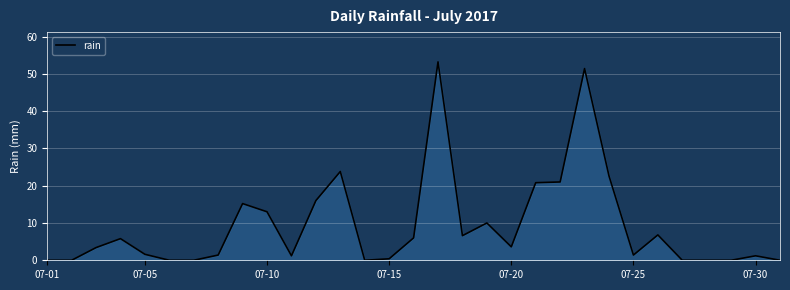

What is the difference between the maximum and minimum values?

53.2